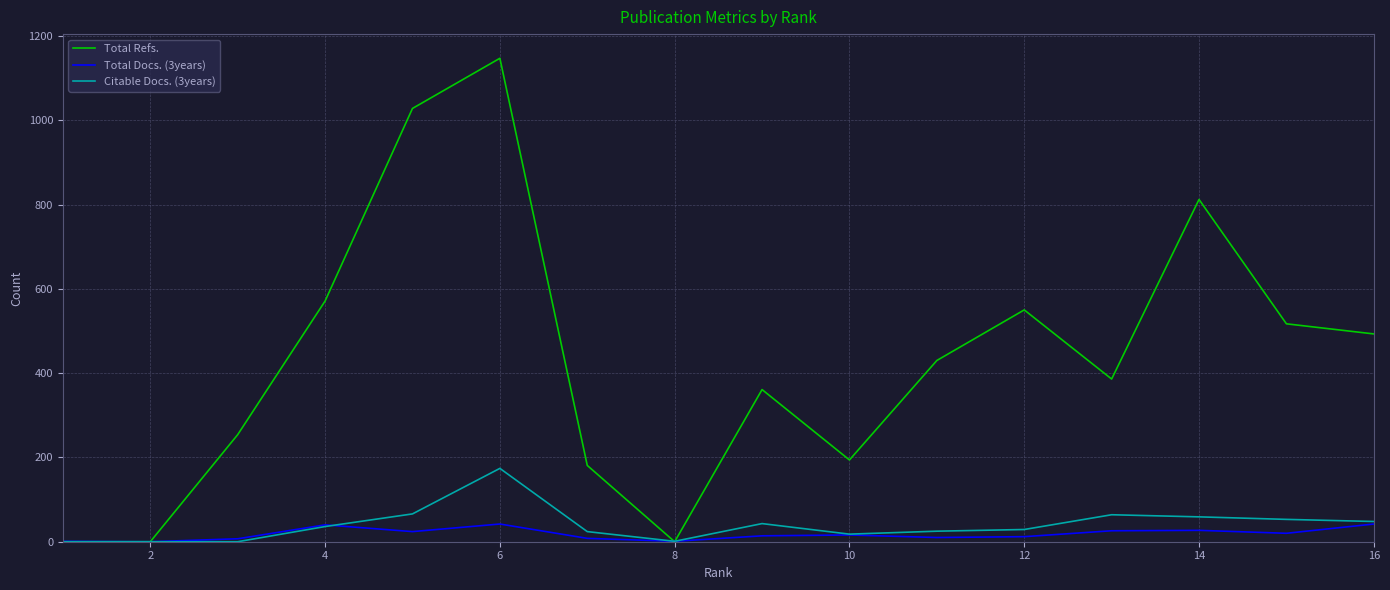

Reading right to left, what are all the values shown in this chart?

Total Refs.: 0	0	254	571	1028	1147	181	0	361	194	430	550	386	812	517	493
Total Docs. (3years): 1	0	7	40	24	42	8	1	14	16	10	12	26	27	20	42
Citable Docs. (3years): 0	0	0	36	66	174	24	1	43	18	25	29	64	59	53	48